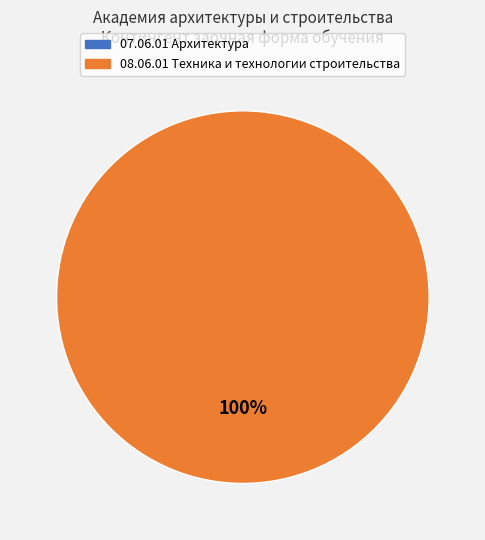

To the nearest percent, what is the average slice percentage?

50%